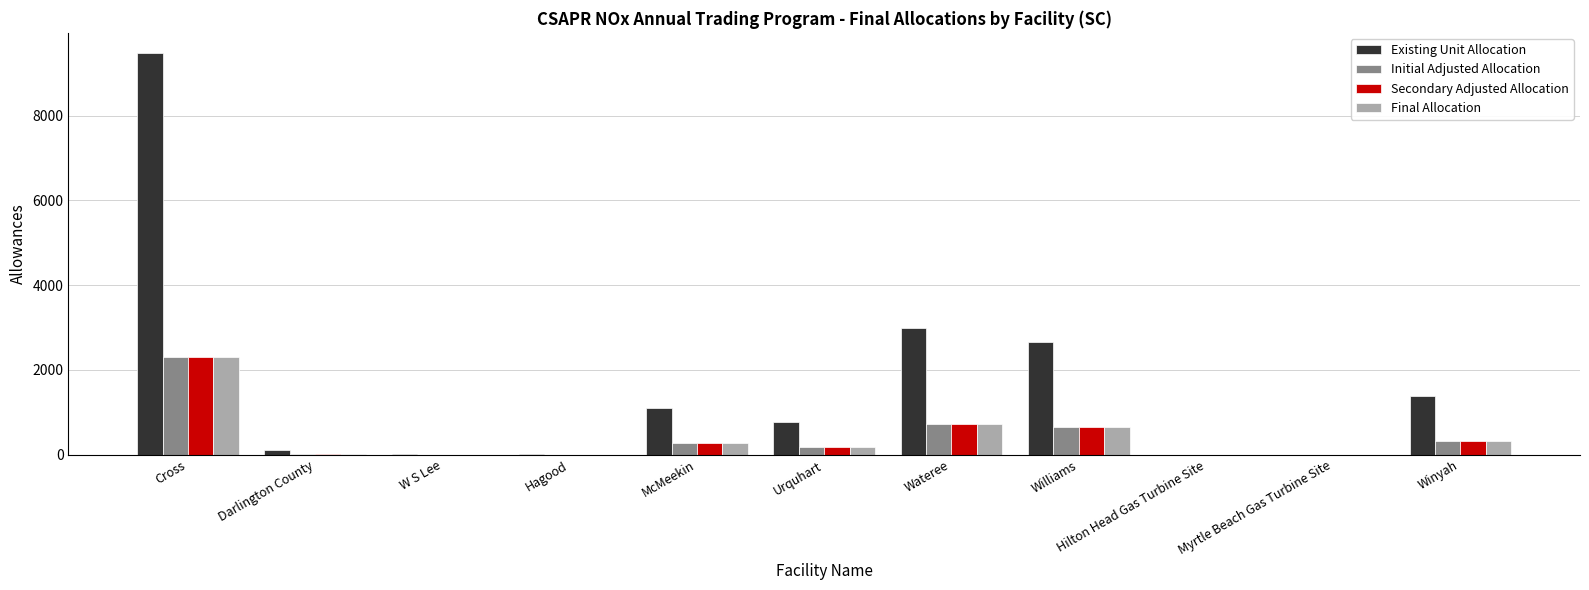

What is the sum of all Initial Adjusted Allocation values?

4518